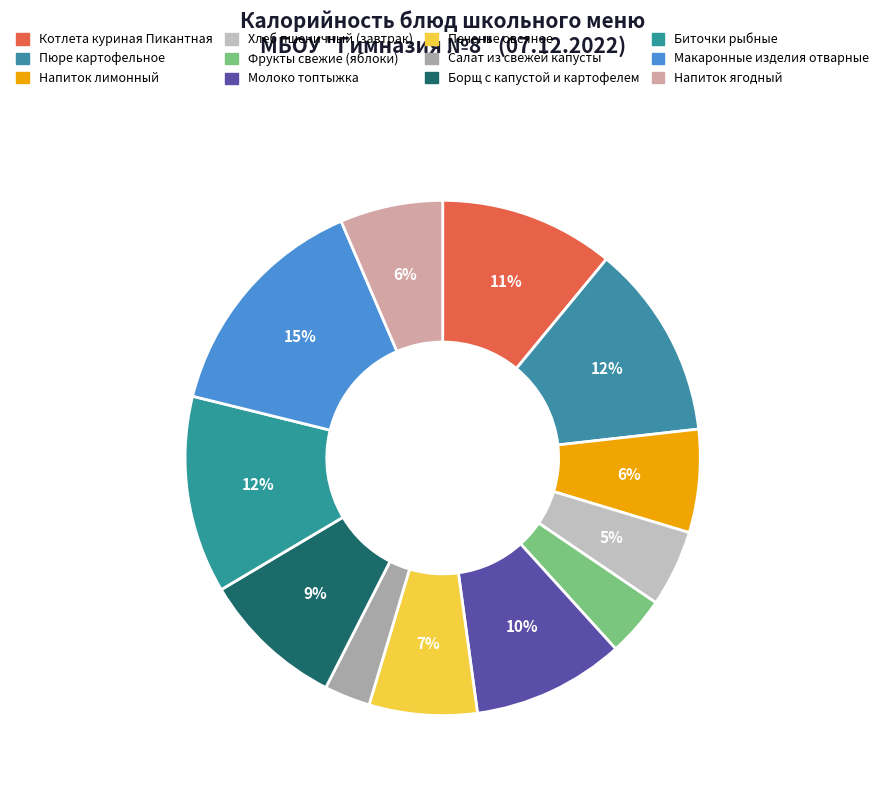

Is there a majority slice in this chart?

No